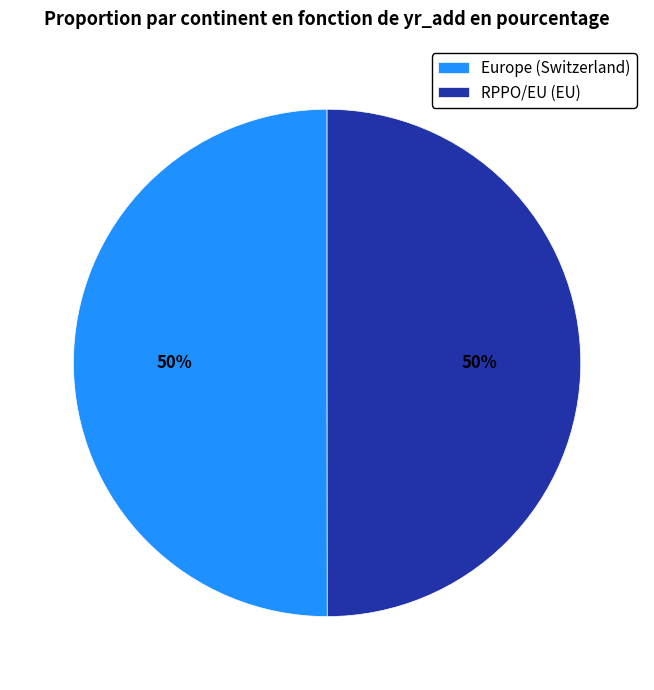

Combined, do RPPO/EU (EU) and Europe (Switzerland) account for over 50%?

Yes